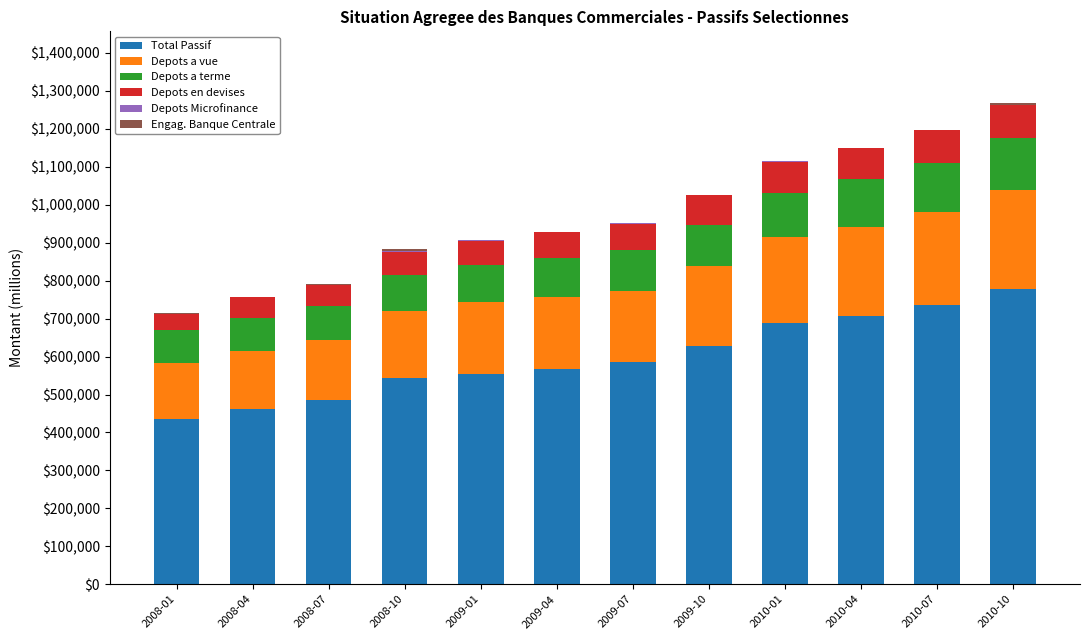

Are the bars horizontal?

No